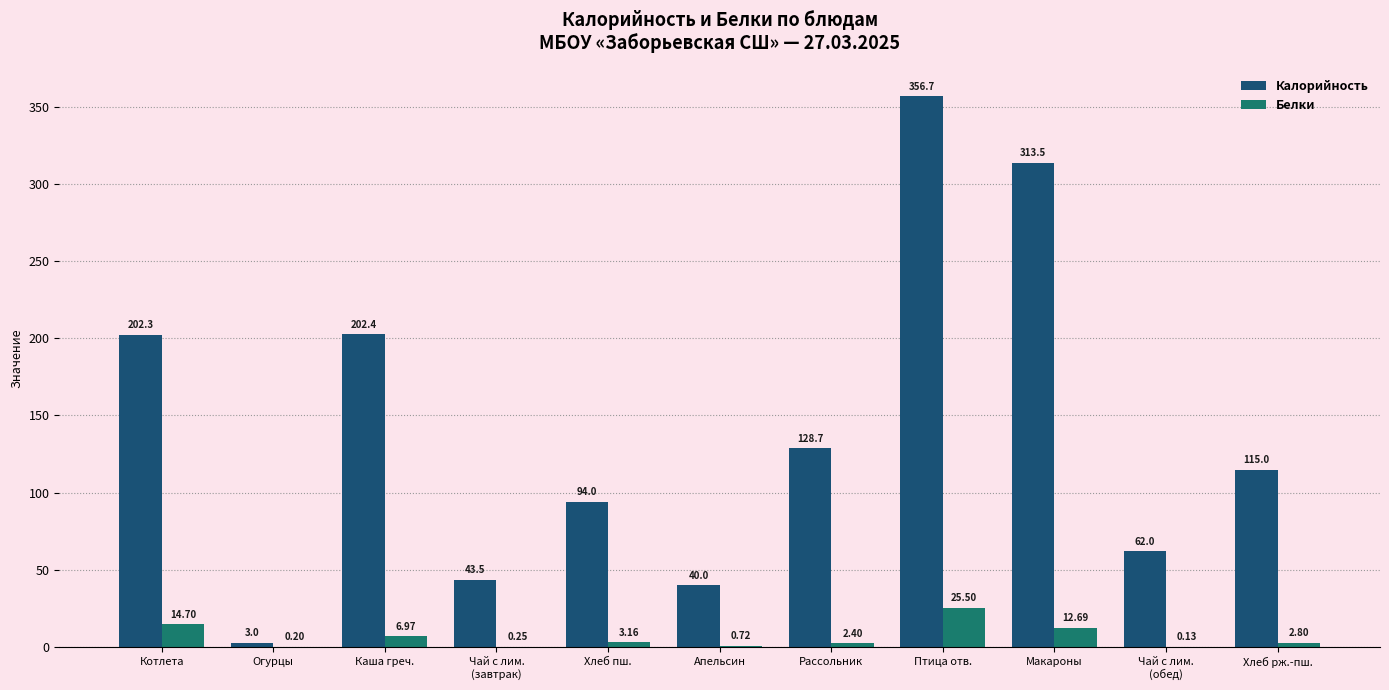

Are the bars grouped side by side (vs. stacked)?

Yes